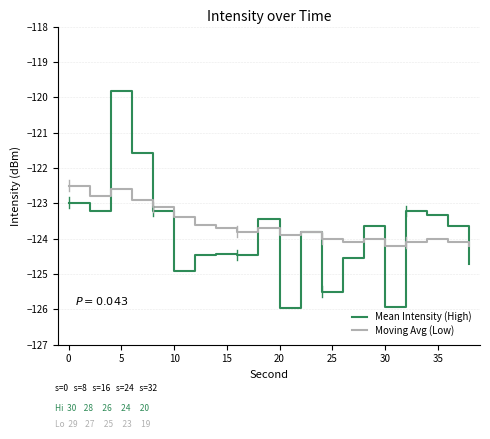

Which series has the widest spread of values?

Mean Intensity (High)